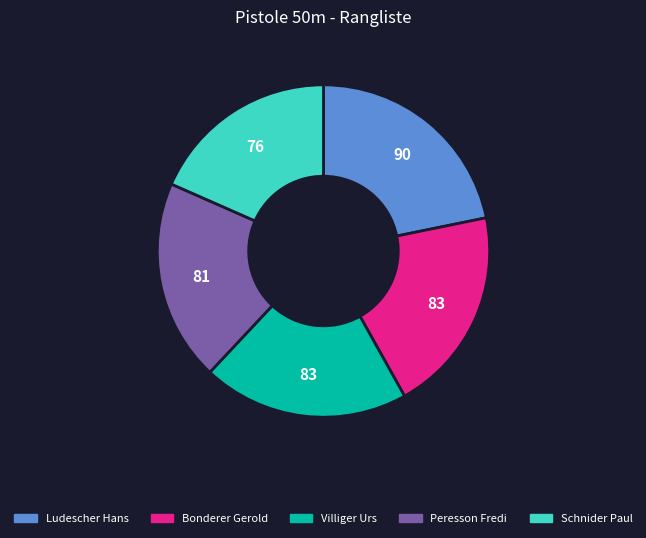

True or false: Villiger Urs accounts for 20% of the total.

True